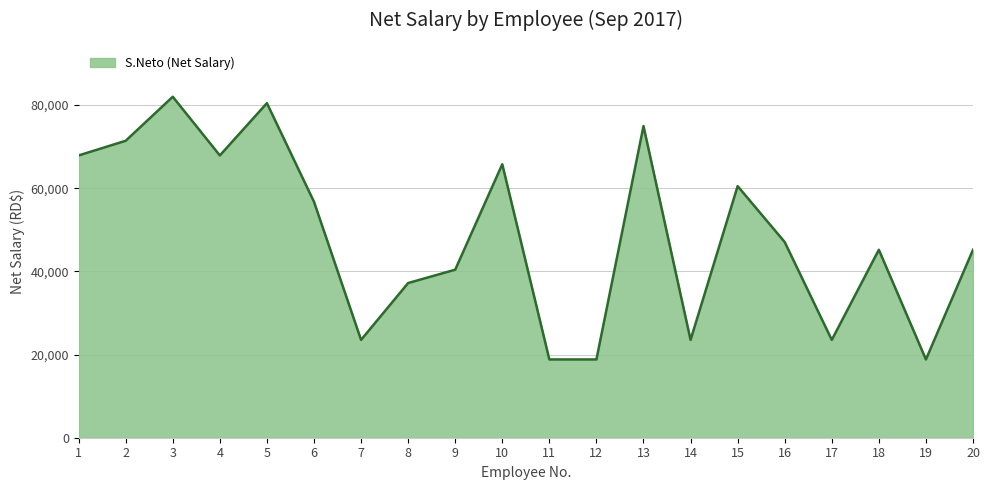

Which label corresponds to the largest value in the chart?

3